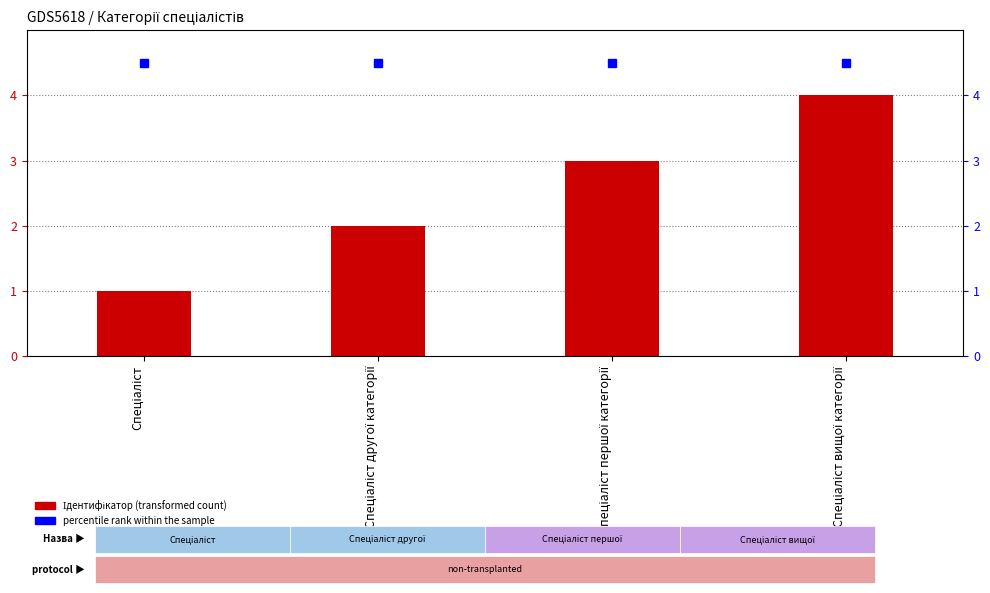

Which category has the lowest value in the Ідентифікатор series?

Спеціаліст